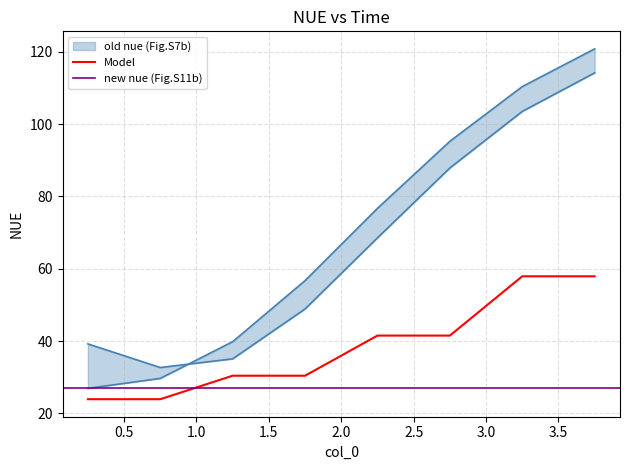

What is the minimum value for Model?

23.9